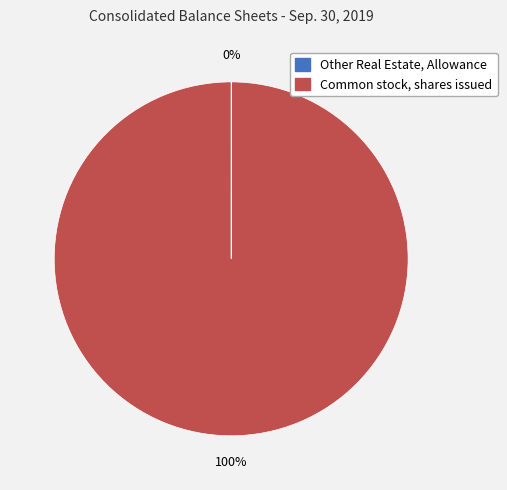

Is it true that Common stock, shares issued is 89% of the pie?

False